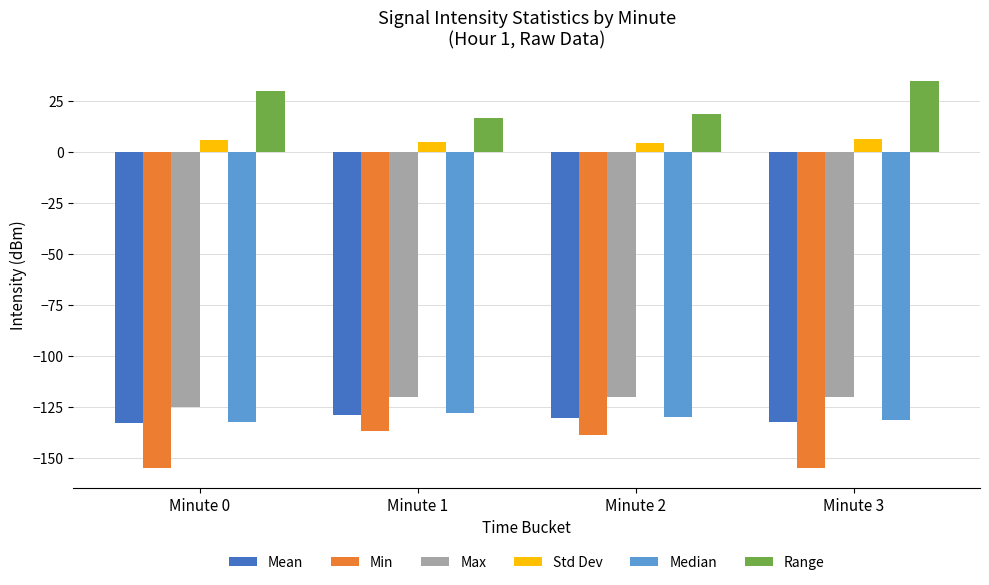

What is the spread (max minus min) of values at Minute 3?

189.6